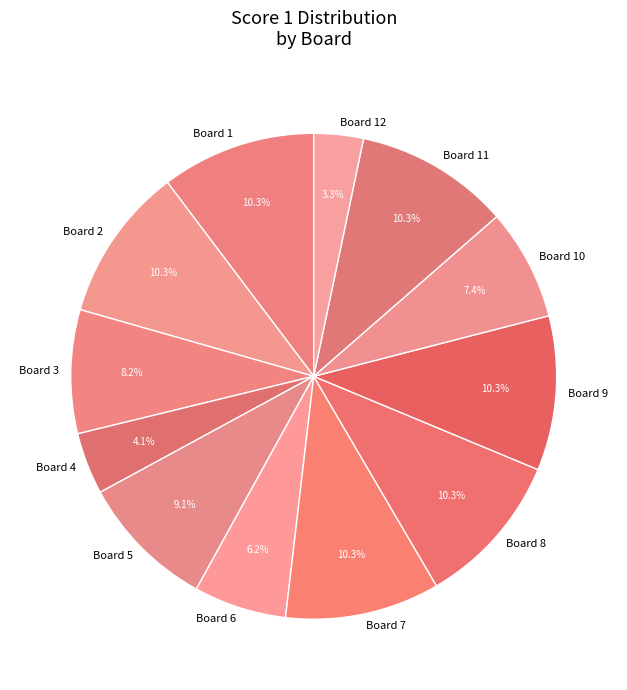

What is the smallest slice in the pie chart?

Board 12